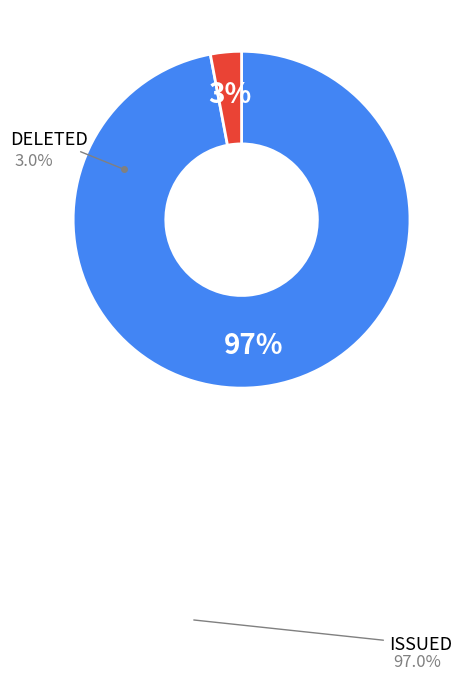

To the nearest percent, what is the average slice percentage?

50%